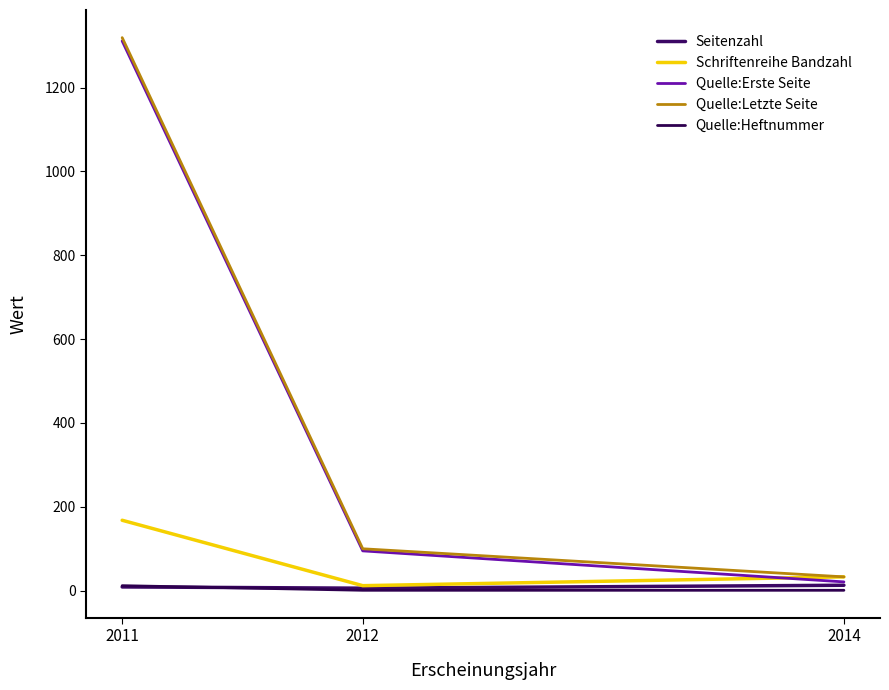

Which series has the widest spread of values?

Quelle:Erste Seite